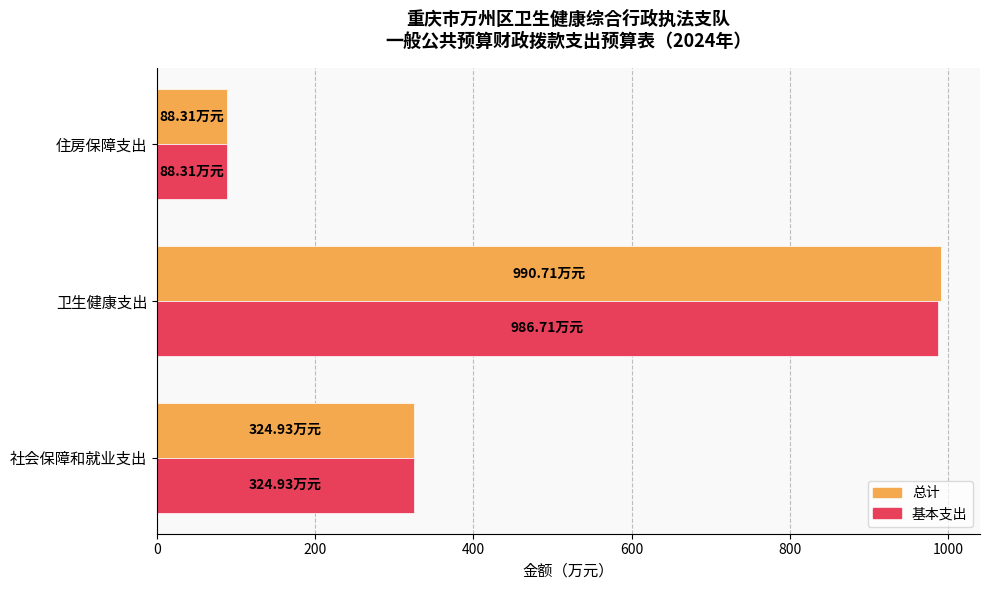

What is the average value of the 总计 series?

468.0